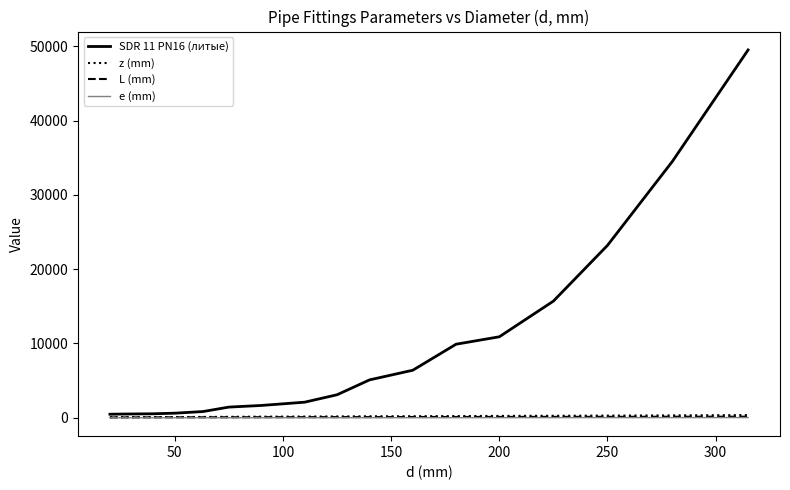

What is the minimum value shown in the chart?

3.0